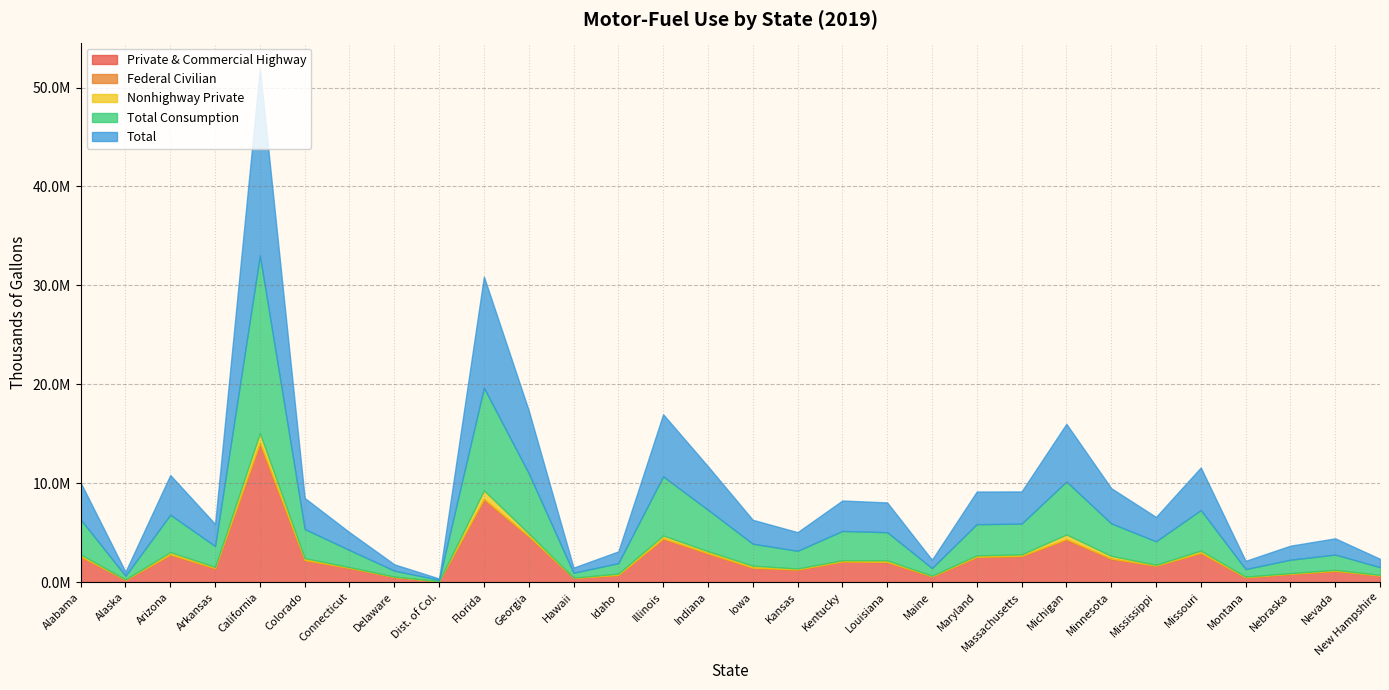

Does the chart have visible grid lines?

Yes